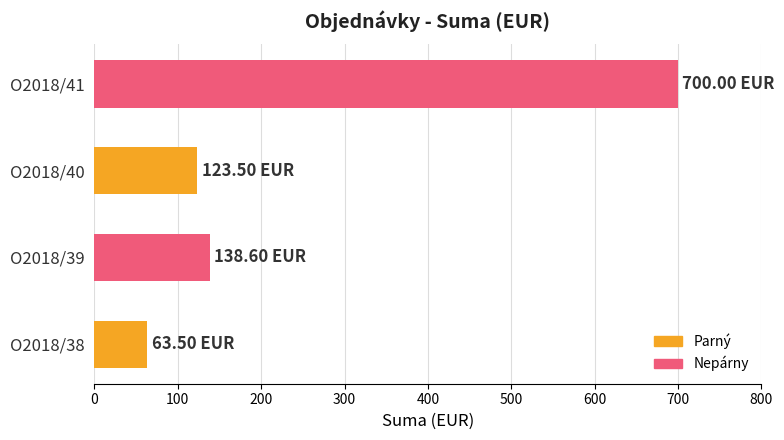

How many data points does each series have?

4